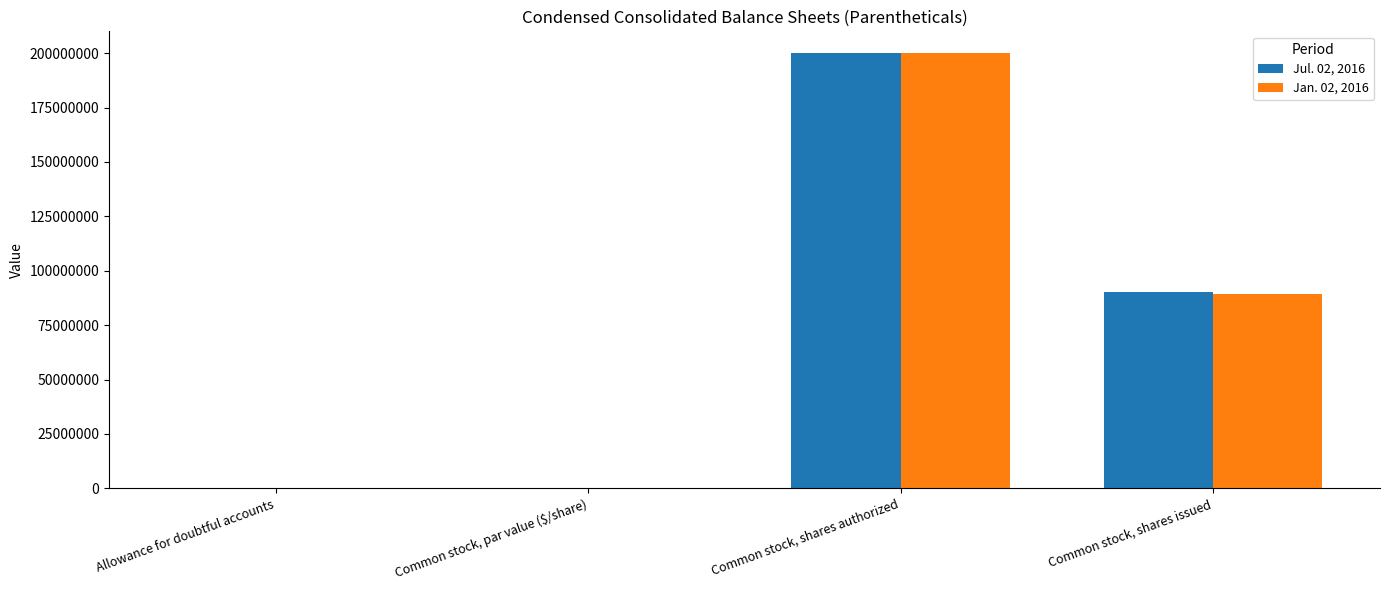

True or false: Jan. 02, 2016 has a value of 3.2 at Allowance for doubtful accounts.

True